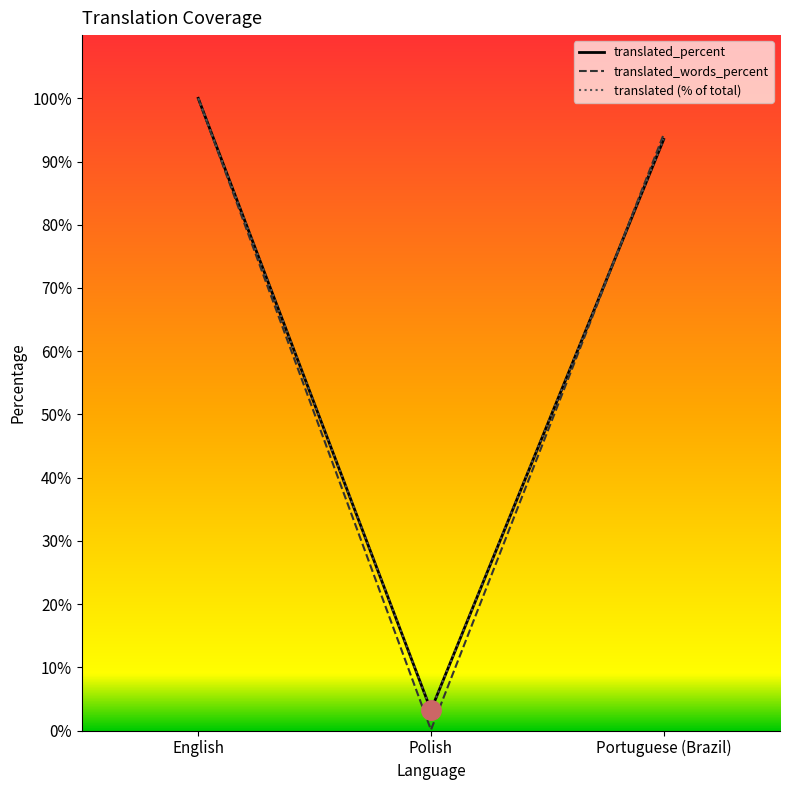

Which has a higher value, Portuguese (Brazil) or English?

English